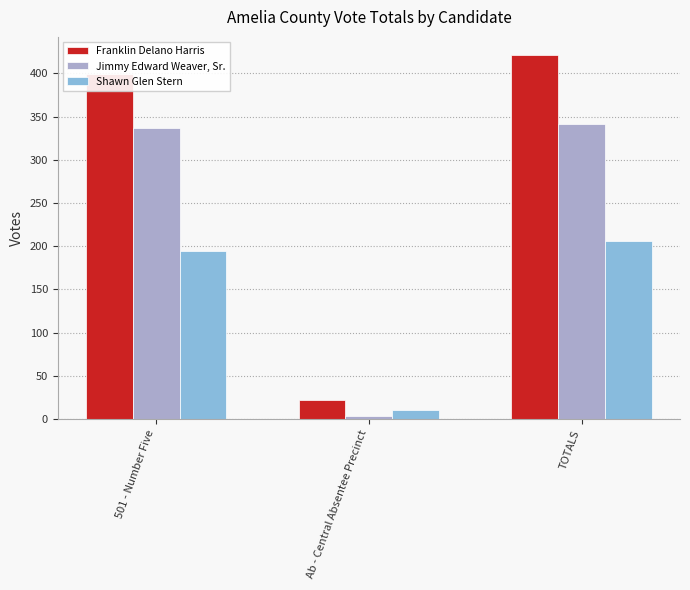

What is the difference between the second highest and minimum values in the Jimmy Edward Weaver, Sr. series?

333